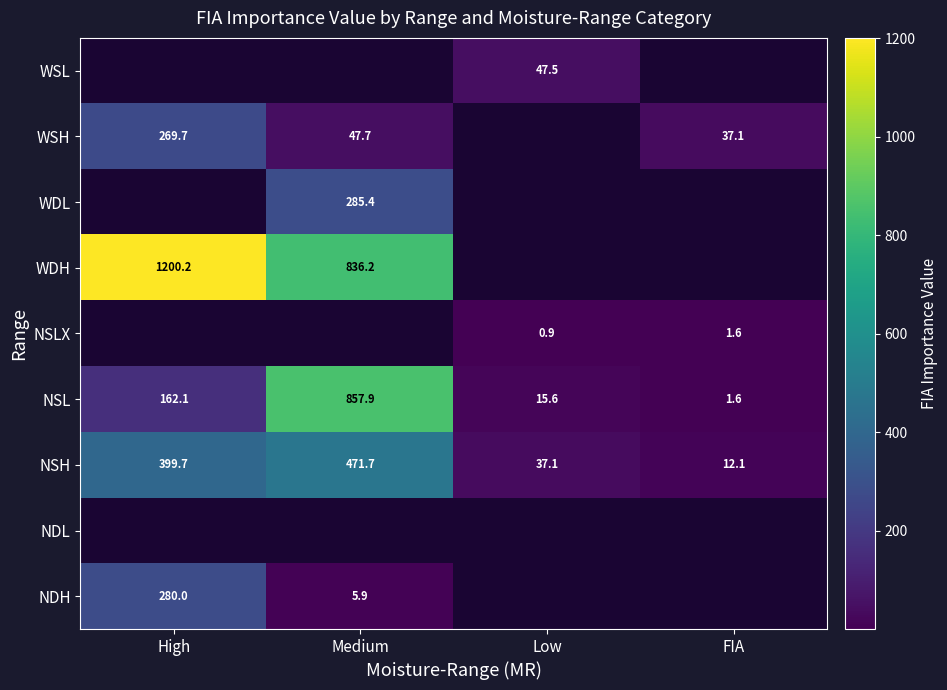

At which label does NSL reach its minimum?

FIA